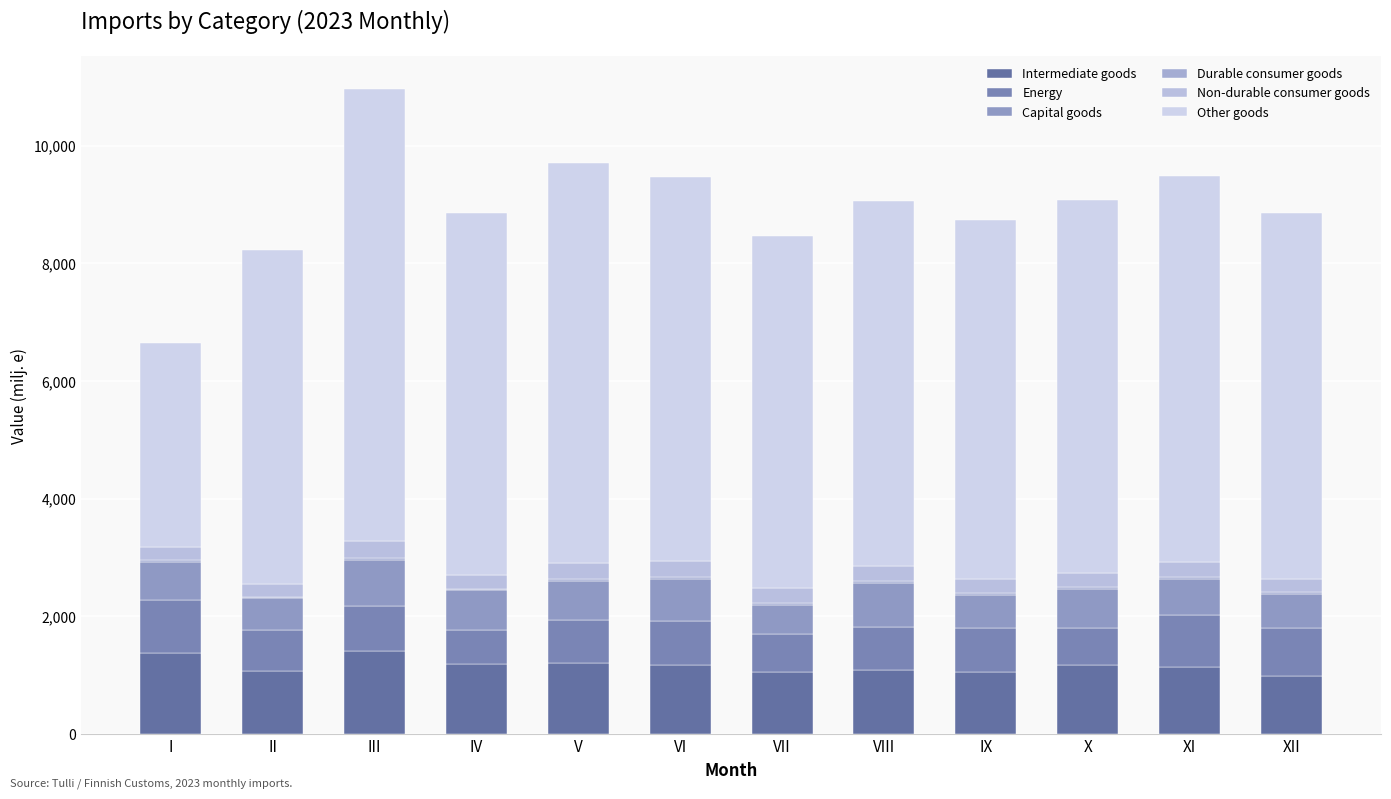

What is the sum of the Durable consumer goods values at VII and VI?

50.9